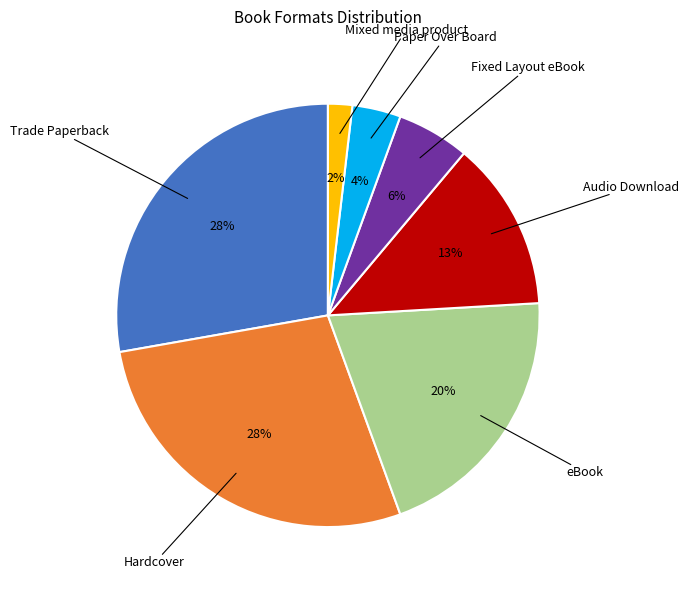

To the nearest percent, what is the average slice percentage?

14%